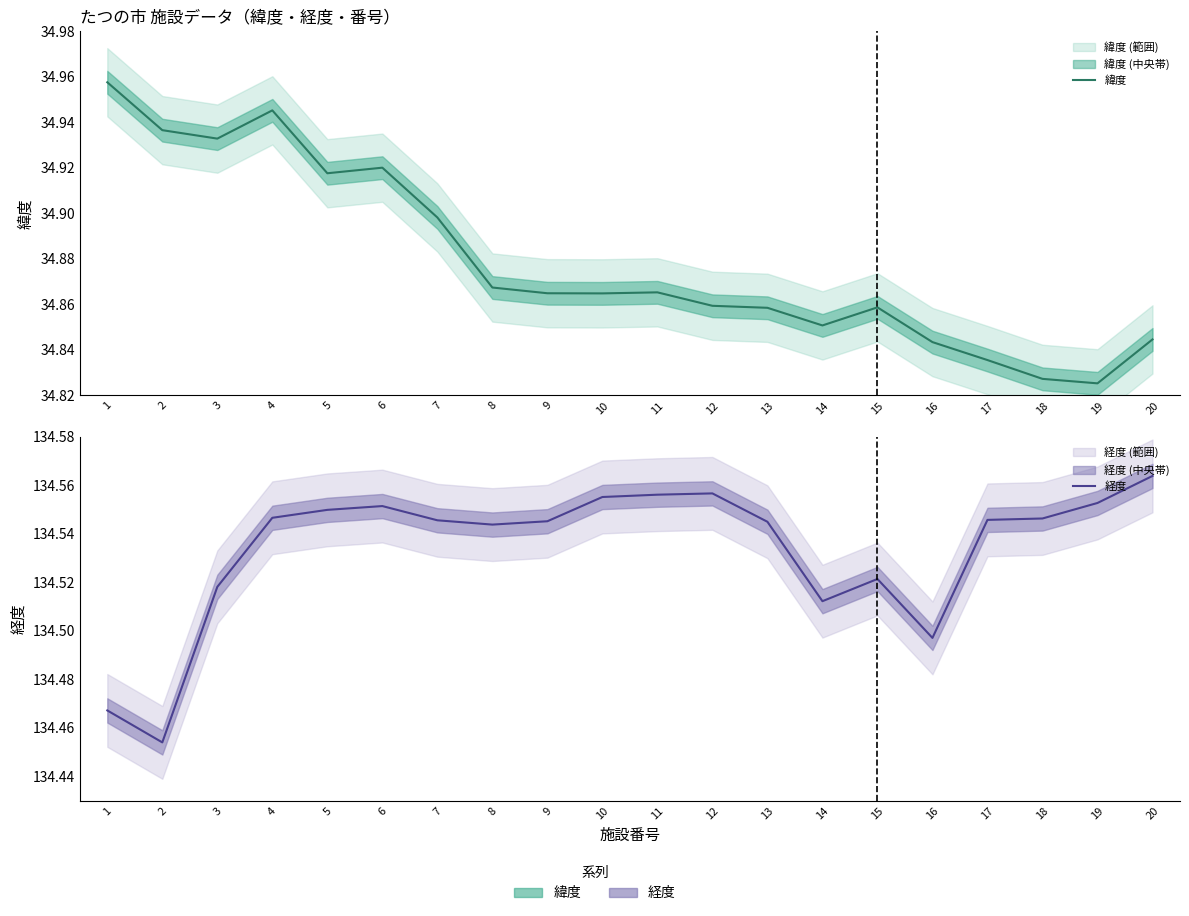

Rank the series at 14 from highest to lowest value.

経度, 緯度